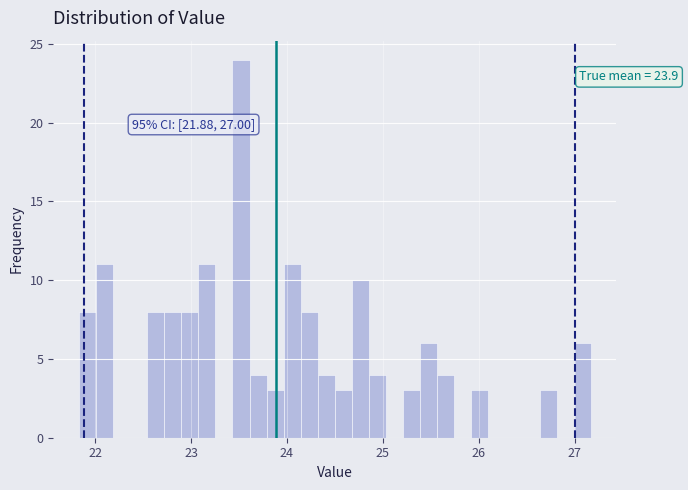

Read against the x-axis, roughly where is the centre of the tallest bar?

23.5